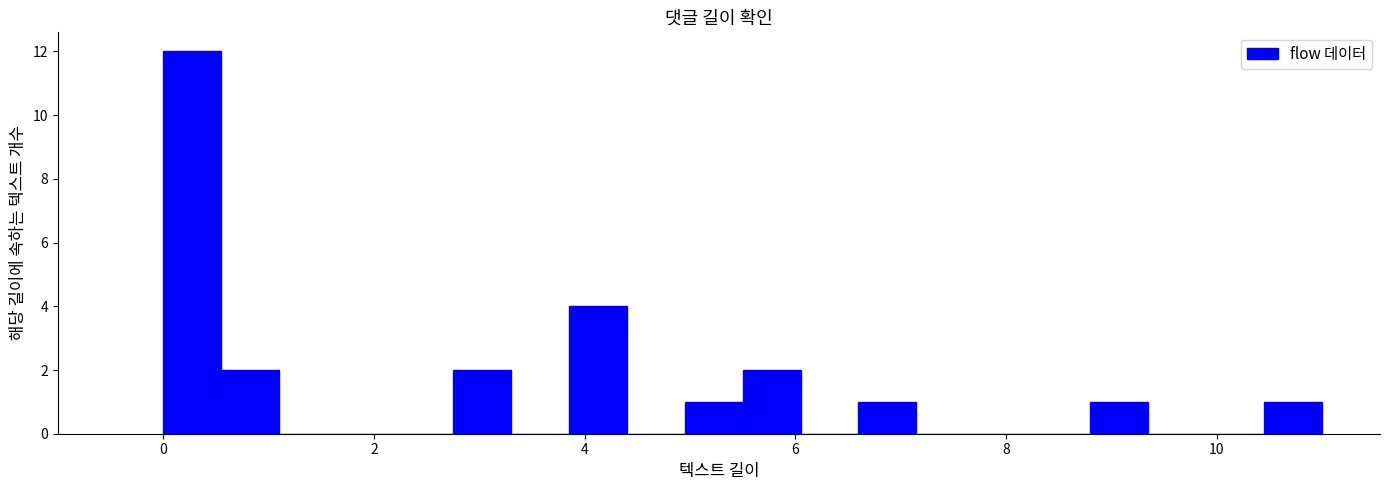

Read against the x-axis, roughly where is the centre of the tallest bar?

0.2